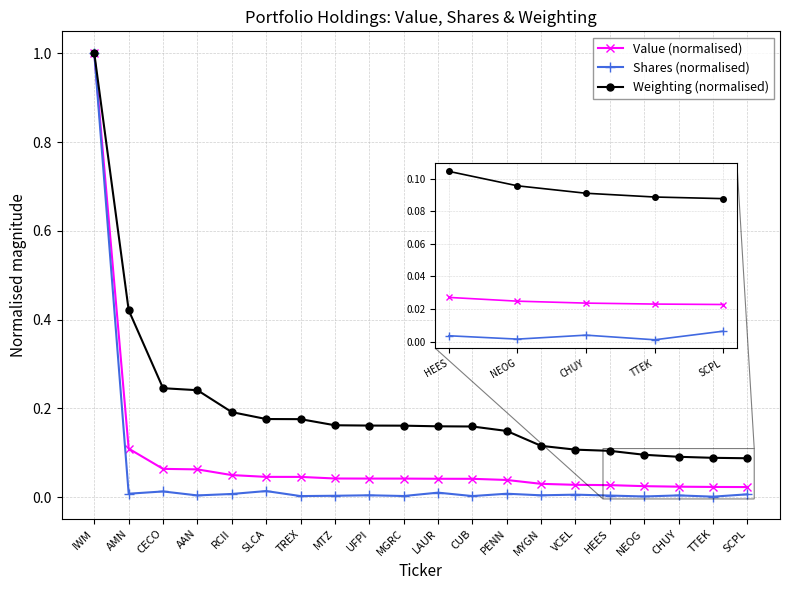

At how many categories does at least one series exceed 0?

20